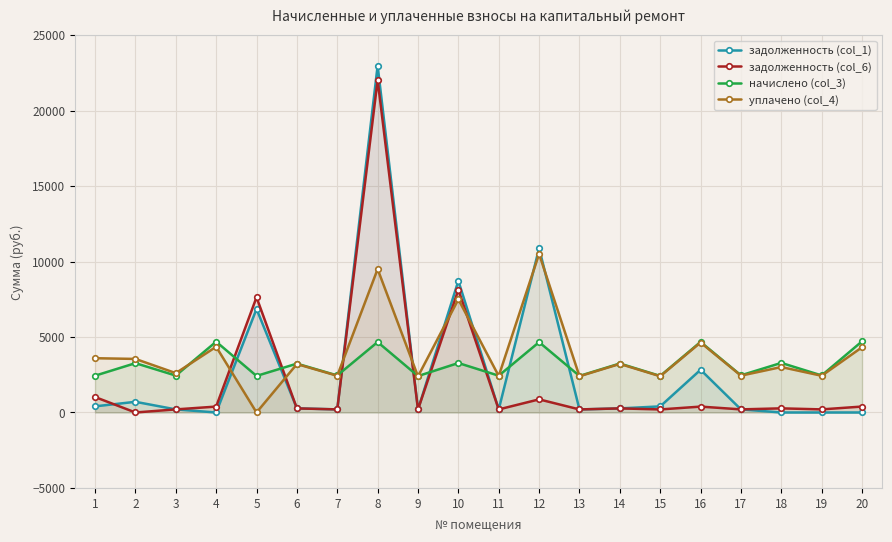

What is the highest value of the задолженность (col_1) series?

22977.4